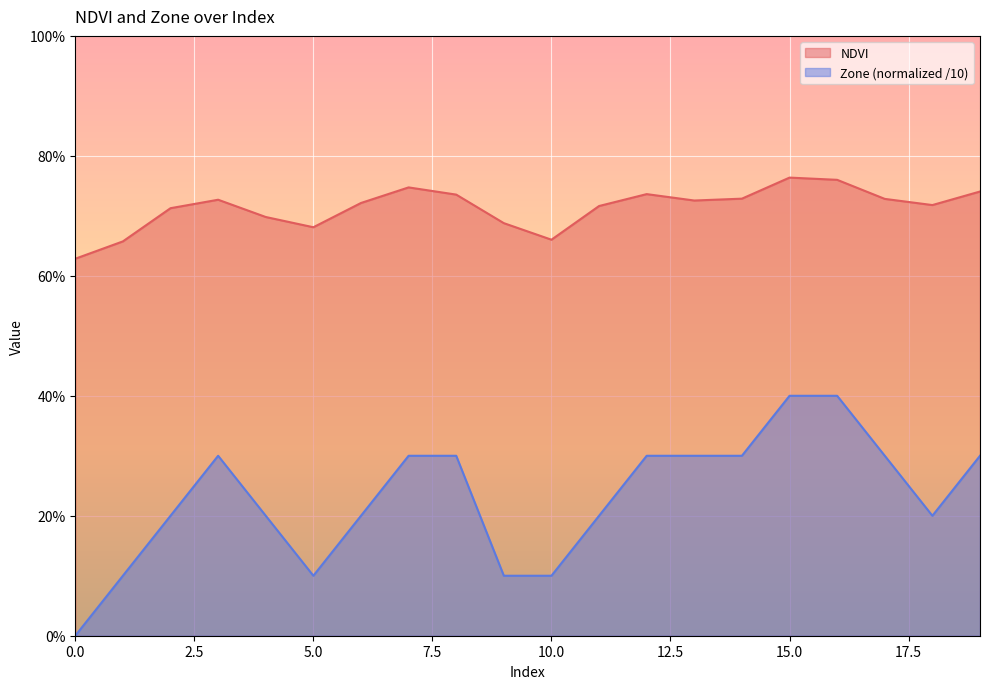

Which series has the largest total across all categories?

NDVI